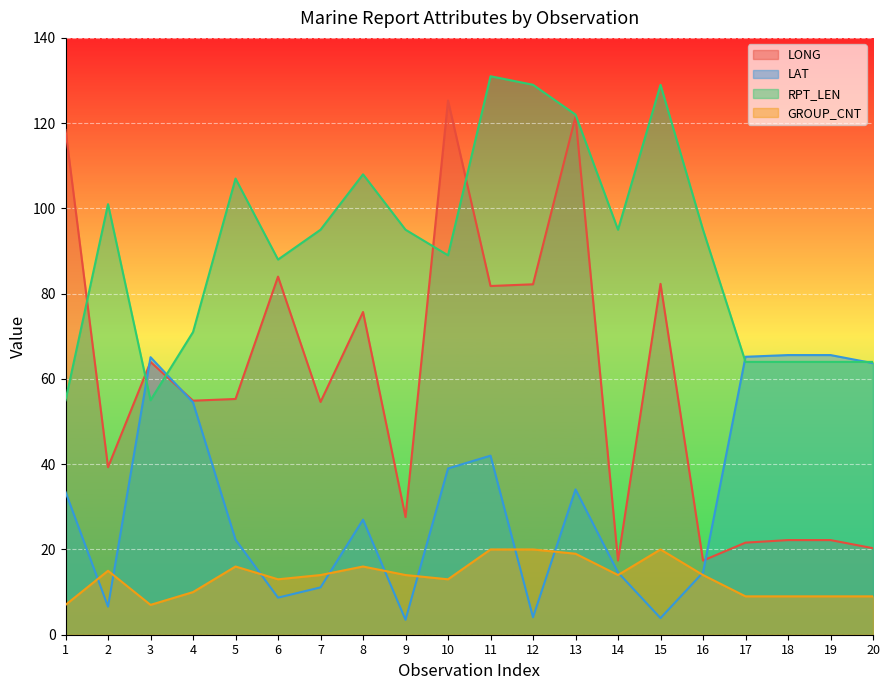

At 2, list the series in order from largest to smallest.

RPT_LEN, LONG, GROUP_CNT, LAT